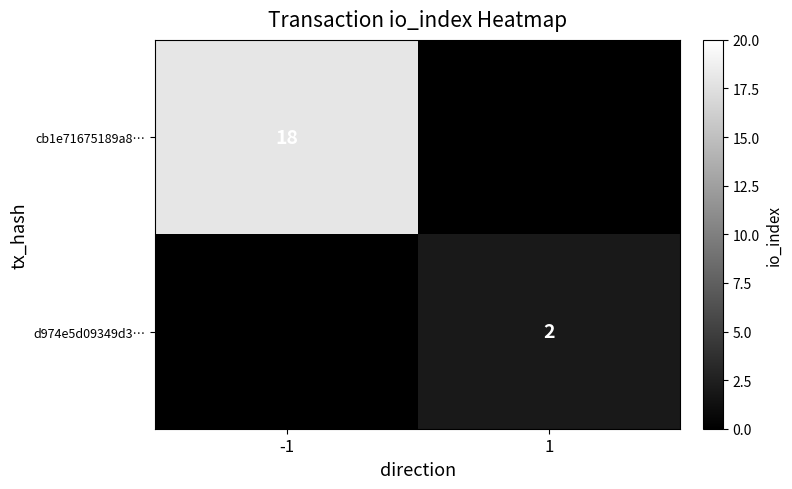

The value of cb1e71675189a8… at 1 is 0. True or false?

True